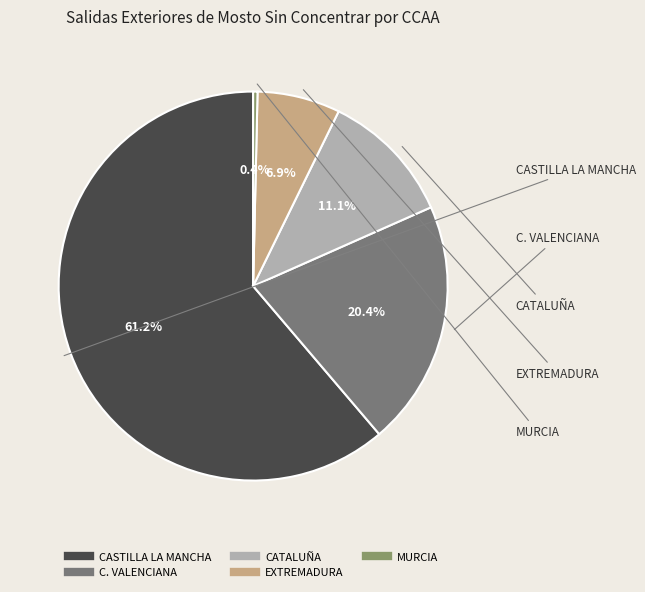

Which slice is the smallest?

MURCIA